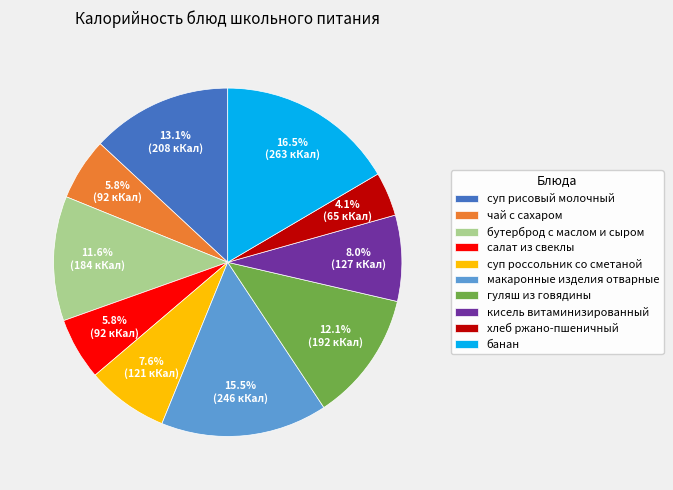

Is it true that макаронные изделия отварные is 24% of the pie?

False